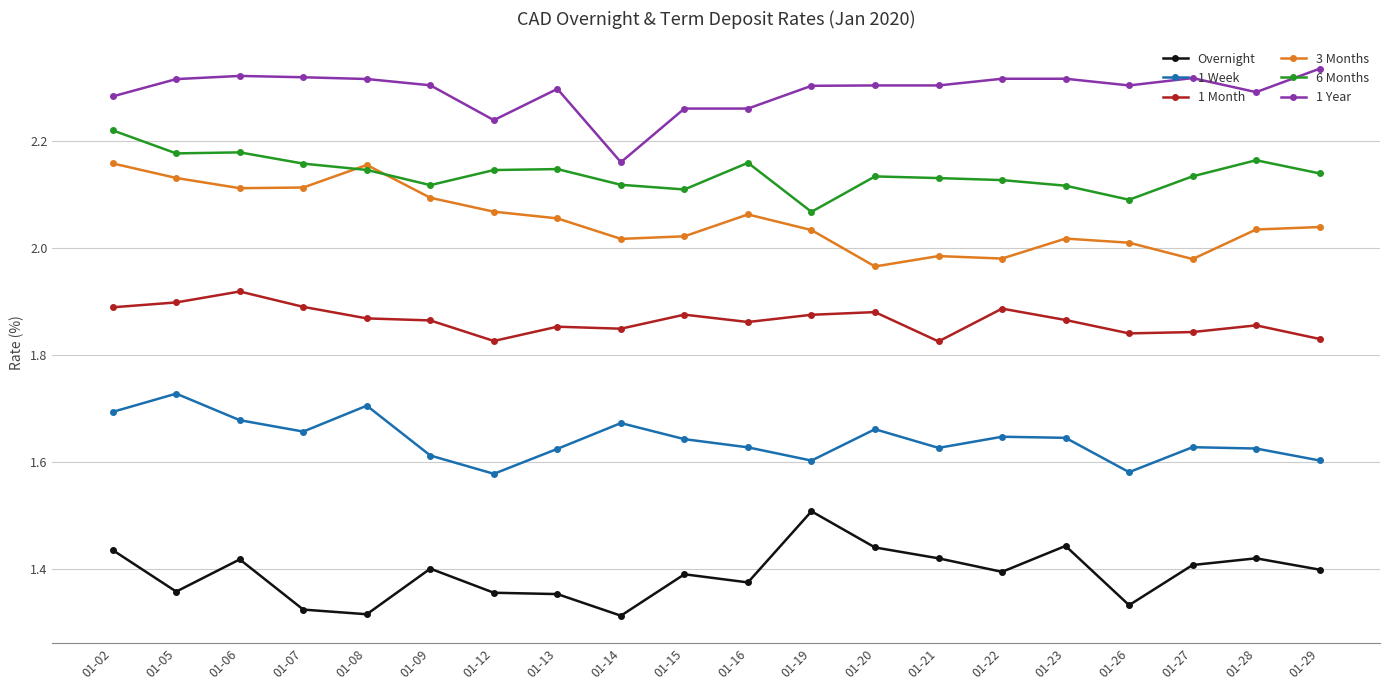

What is the sum of all Overnight values?

27.8